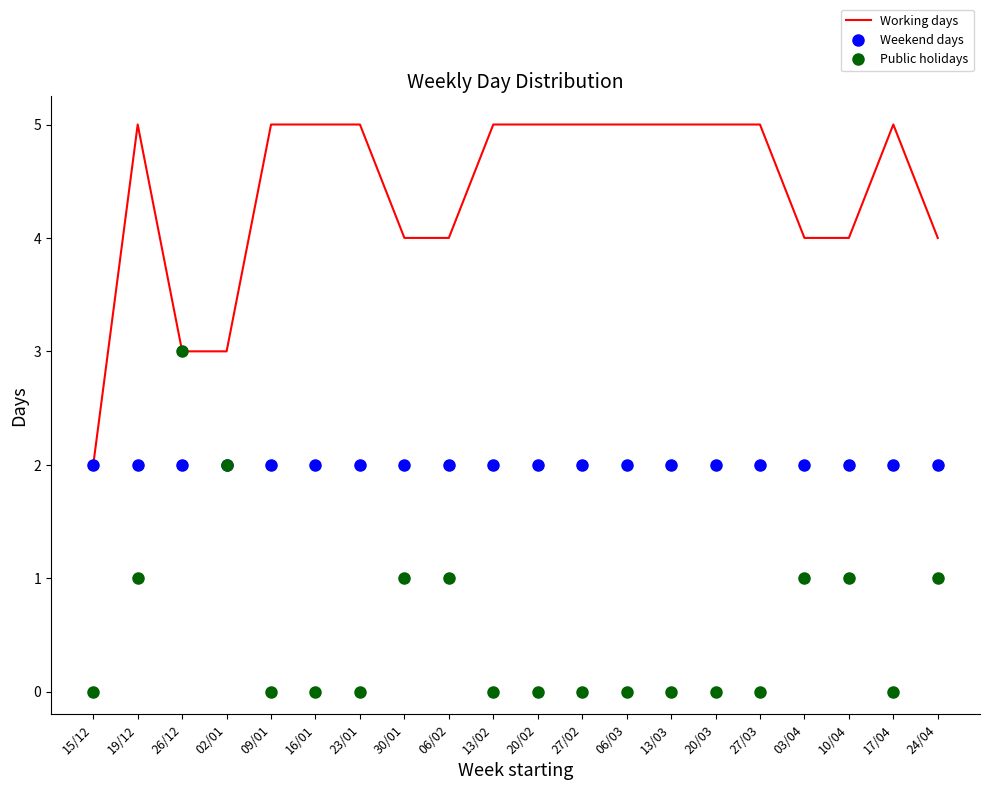

Which series has the largest total across all categories?

Working days